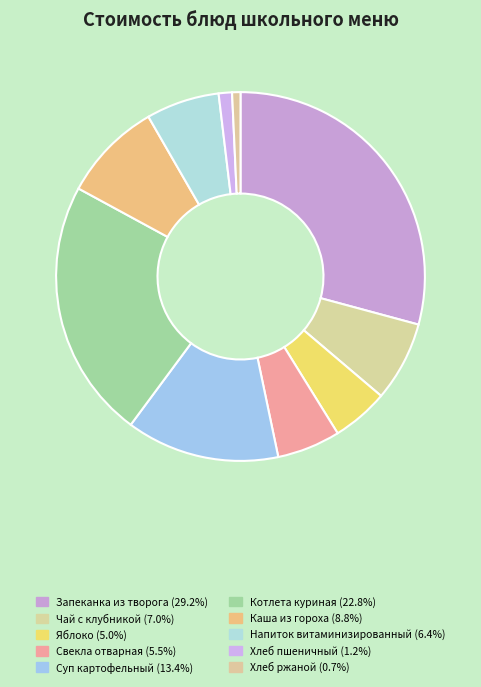

How many slices are in this pie chart?

10